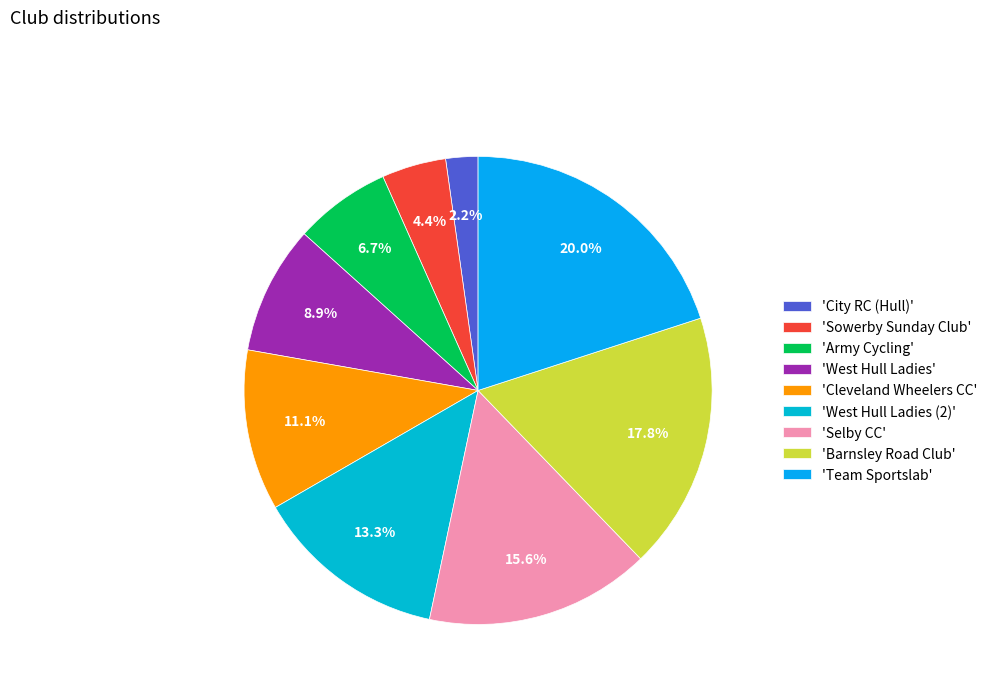

Rank the categories by value from lowest to highest.

'City RC (Hull)', 'Sowerby Sunday Club', 'Army Cycling', 'West Hull Ladies', 'Cleveland Wheelers CC', 'West Hull Ladies (2)', 'Selby CC', 'Barnsley Road Club', 'Team Sportslab'